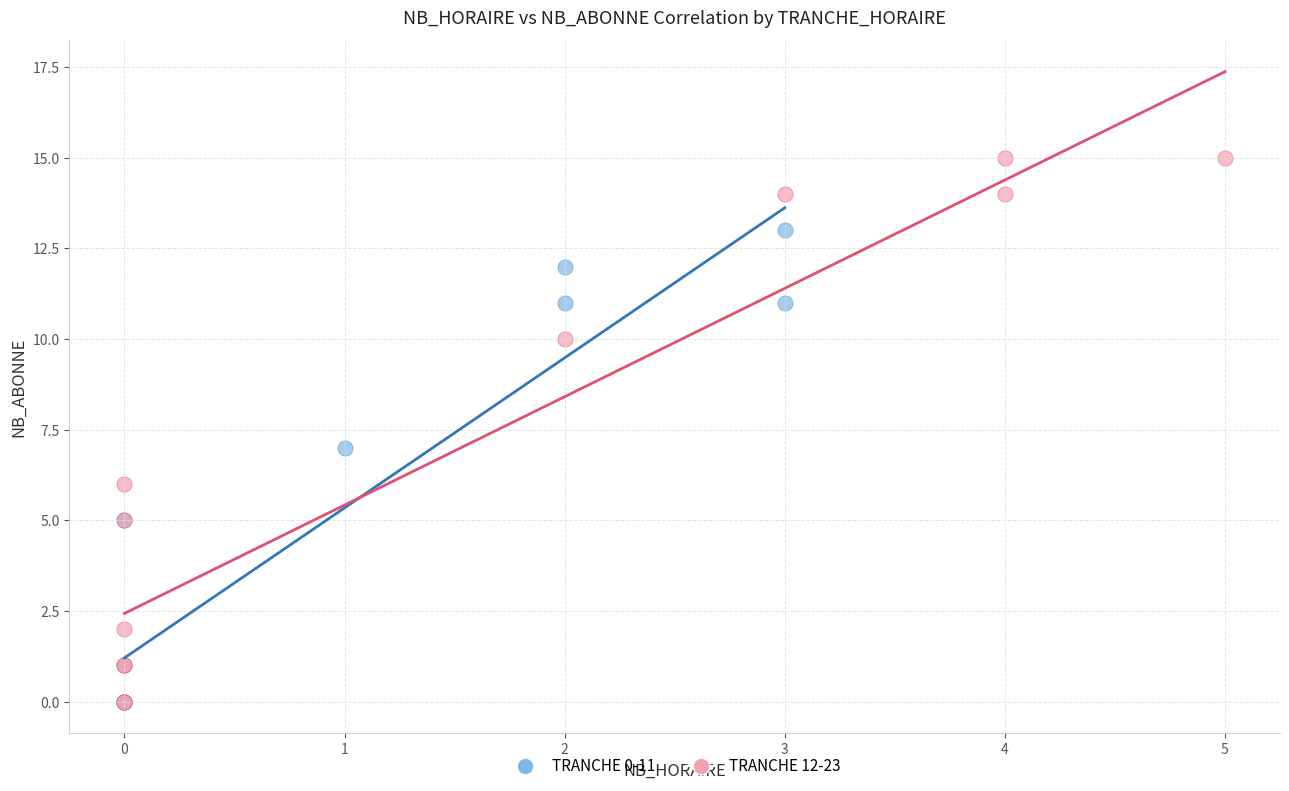

Which series contains the highest Y value?

TRANCHE 12-23